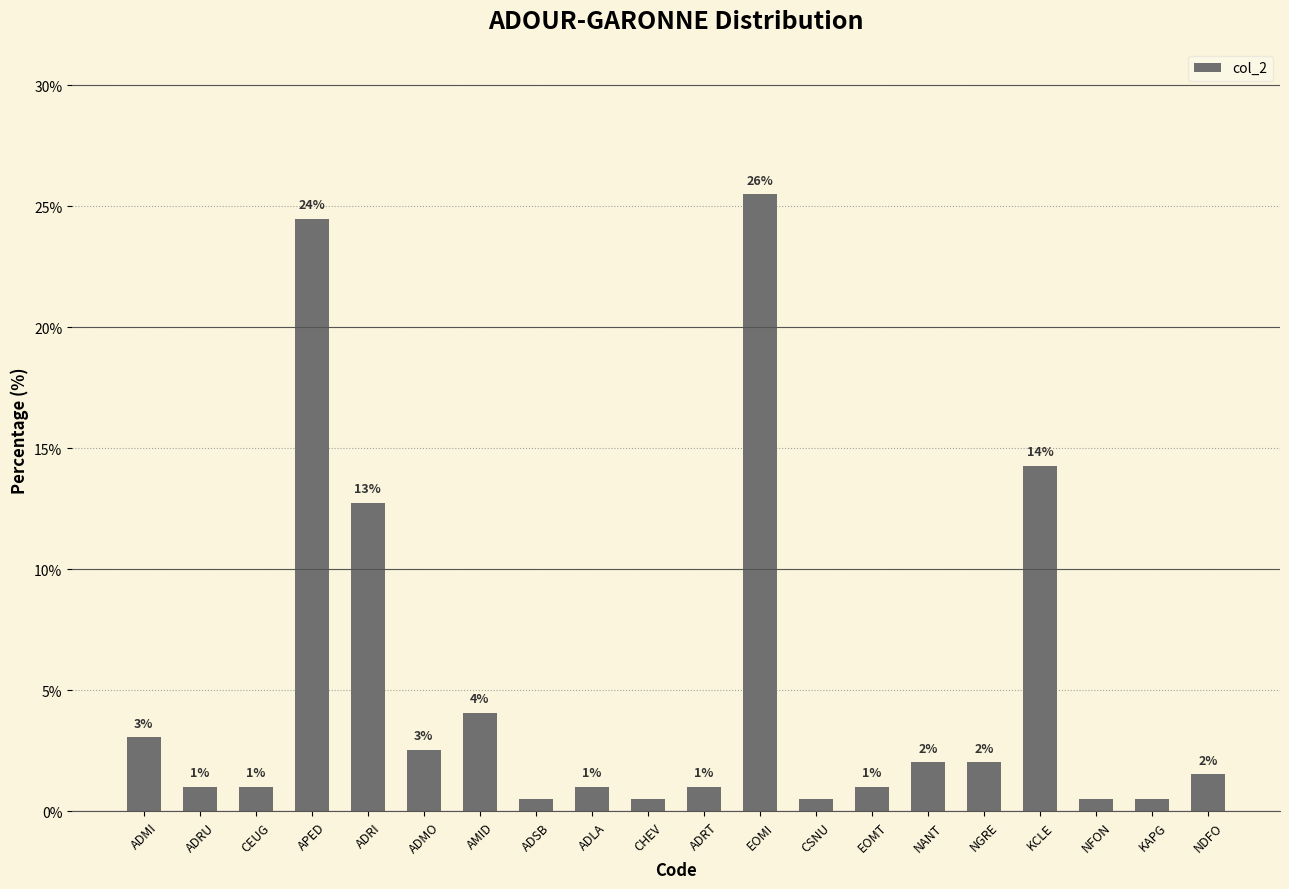

How many distinct data groups are displayed?

1